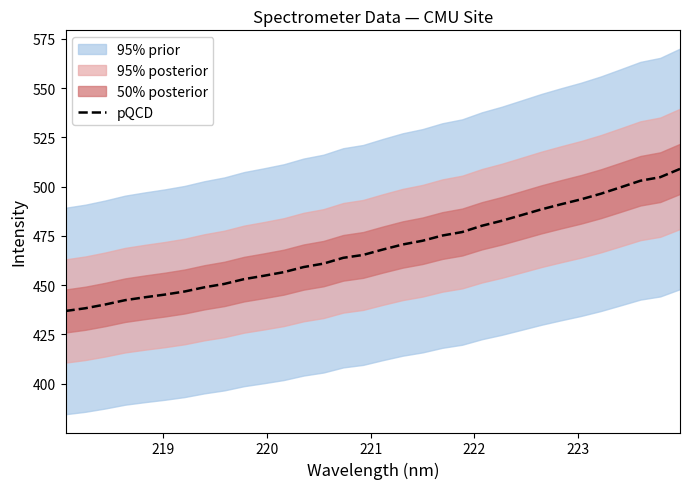

Count the number of values greater than 468.

16